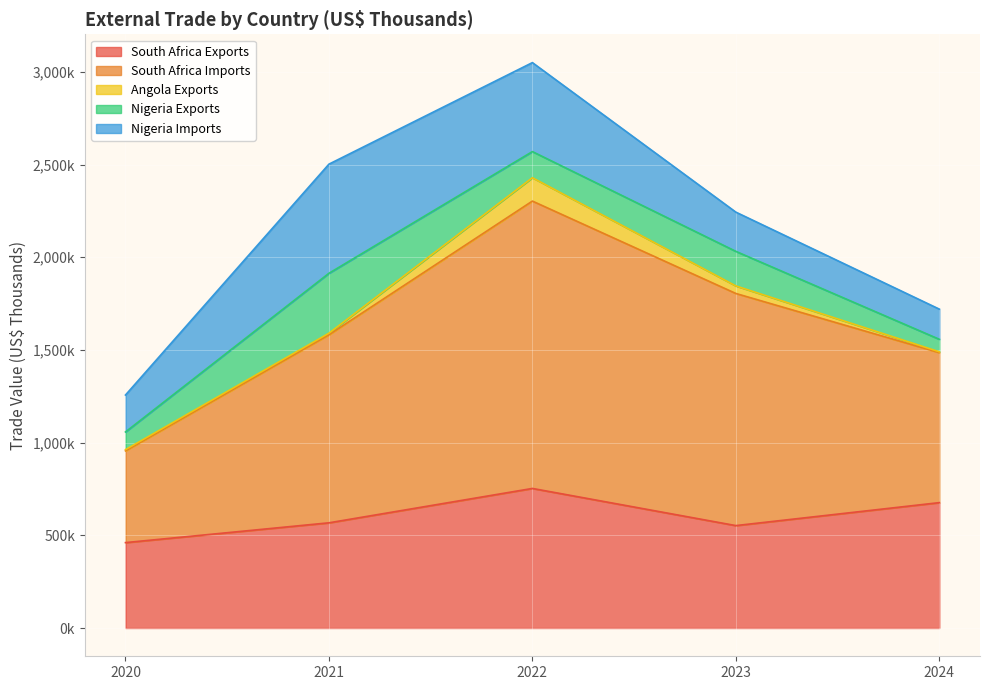

The Nigeria Imports series shows 162736 at 2024. True or false?

True